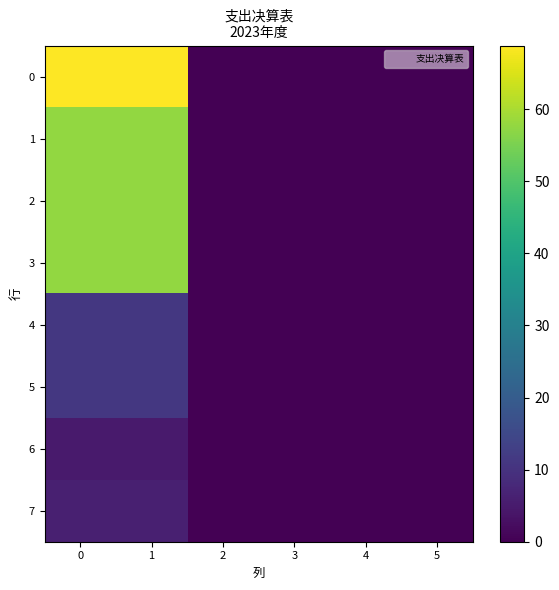

At how many categories does at least one series exceed 43?

2